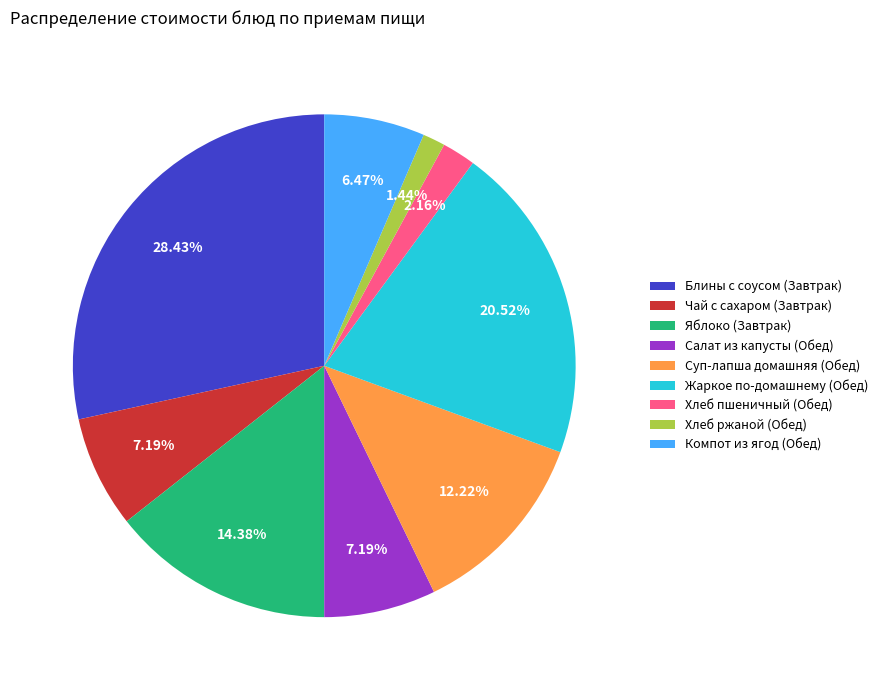

To the nearest percent, what portion does Жаркое по-домашнему (Обед) represent?

21%